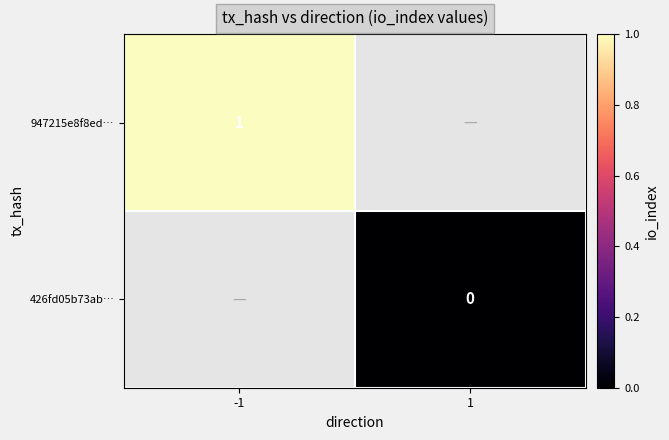

How many categories are shown in the chart?

2